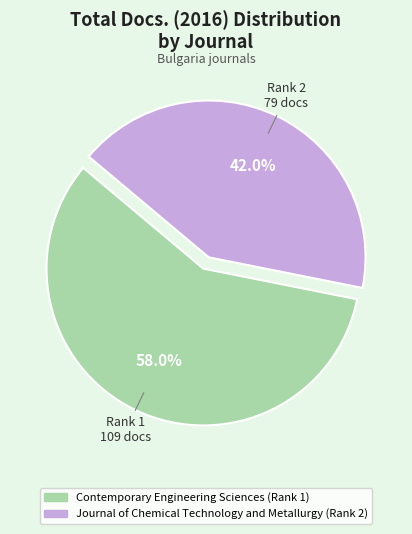

How many segments does this pie chart have?

2